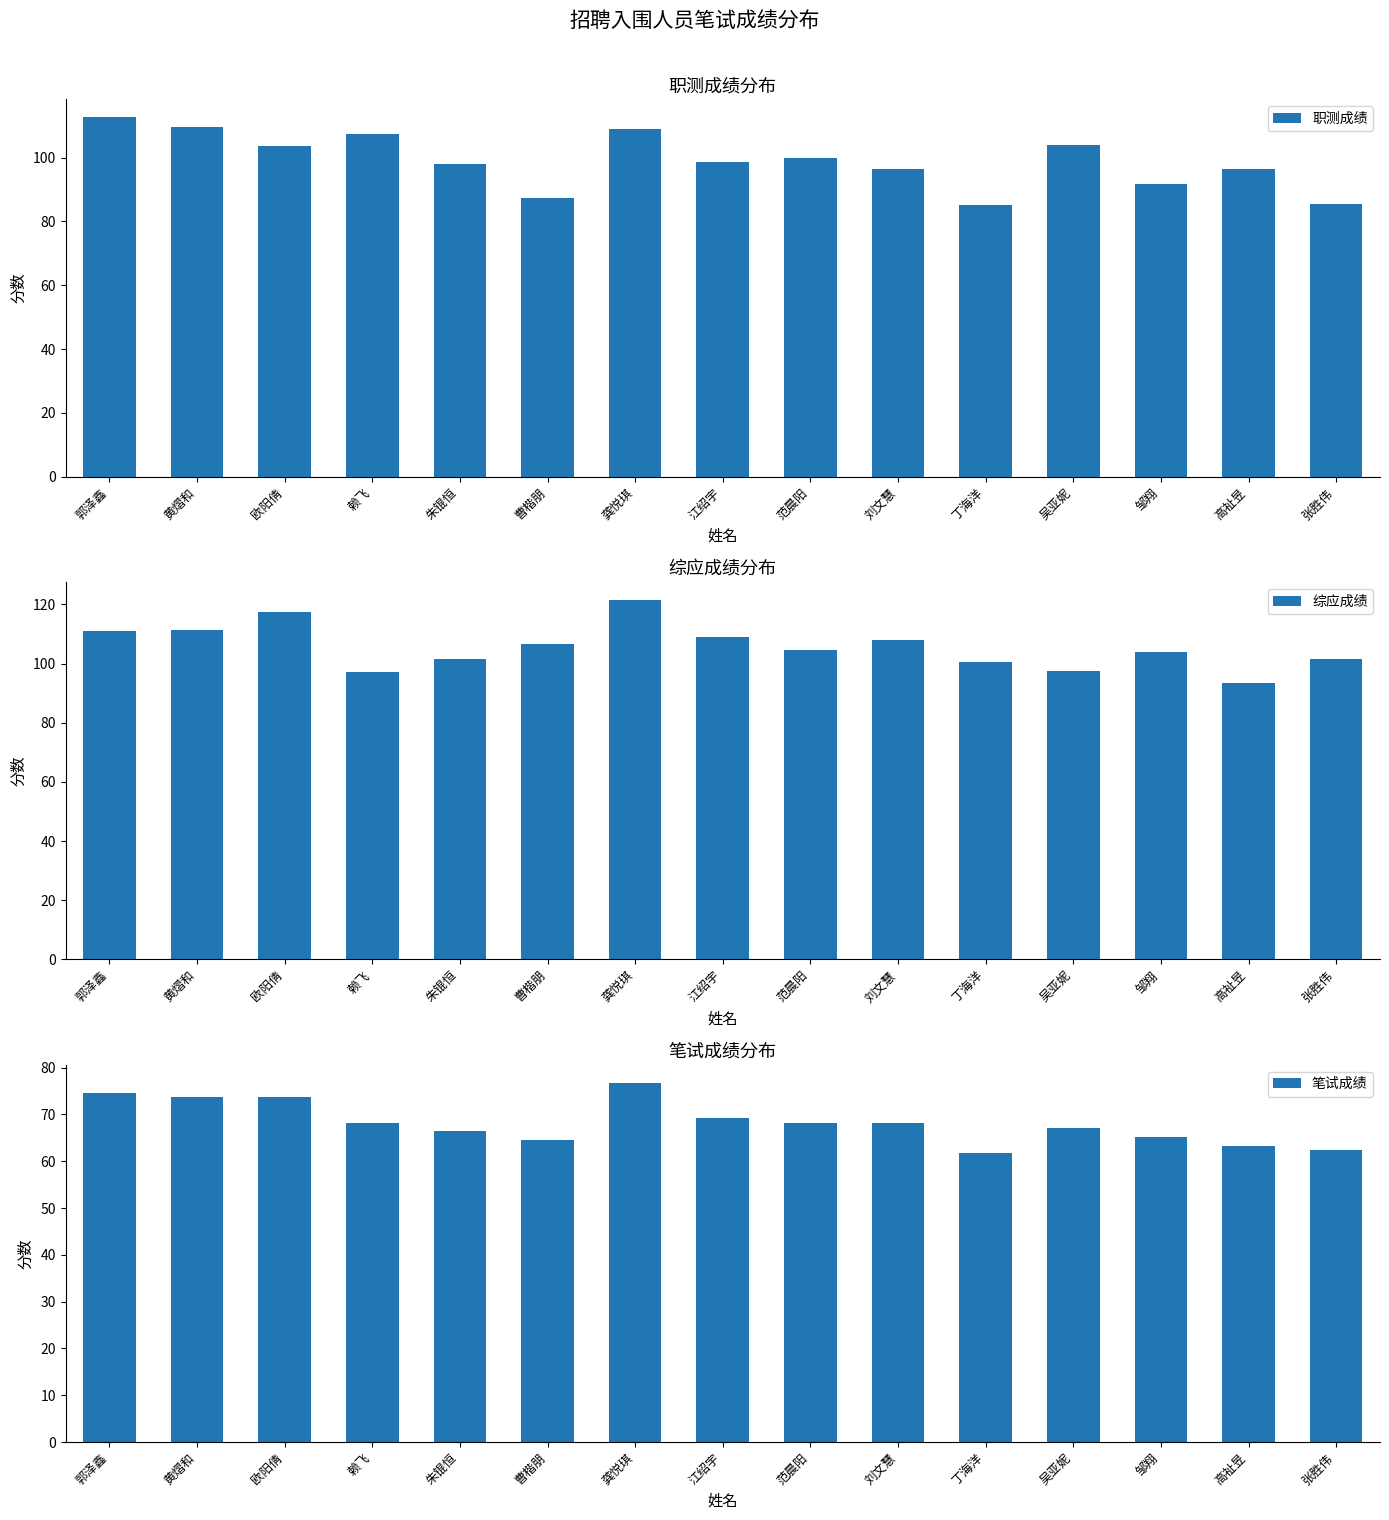

At 范晨阳, list the series in order from largest to smallest.

综应成绩, 职测成绩, 笔试成绩